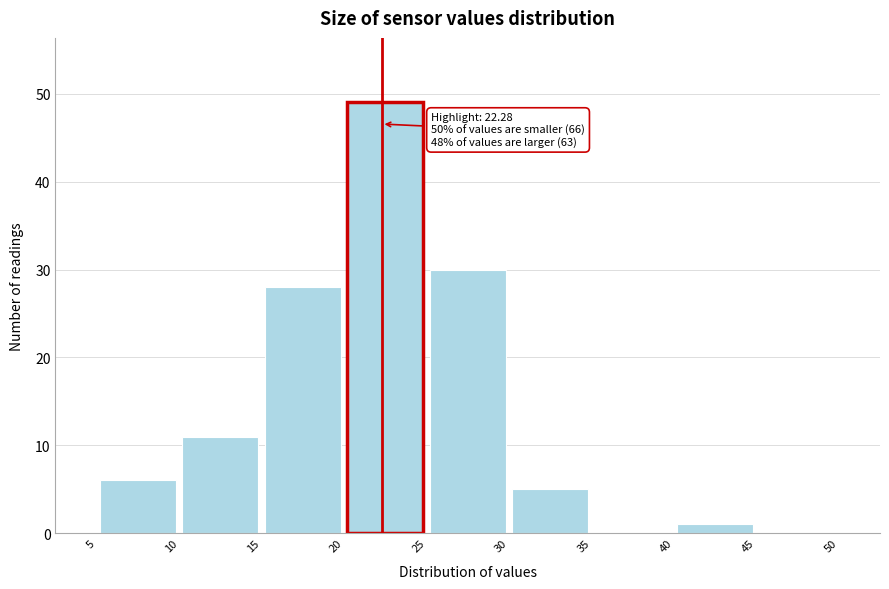

Over which range of the x-axis is the bar tallest?

20 to 25